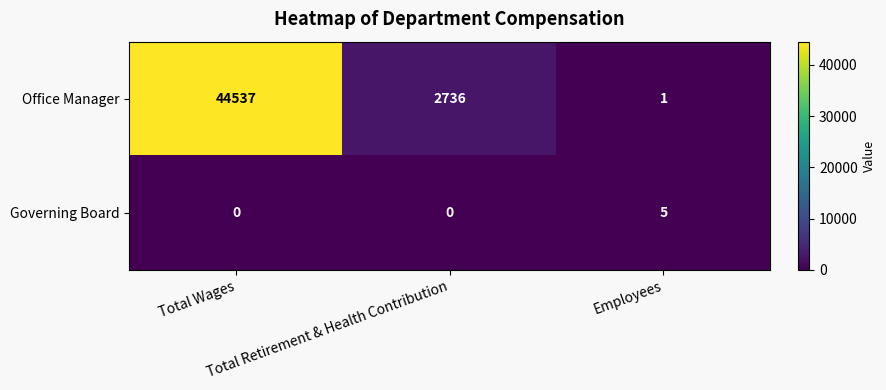

Which series has the largest range (max minus min)?

Office Manager